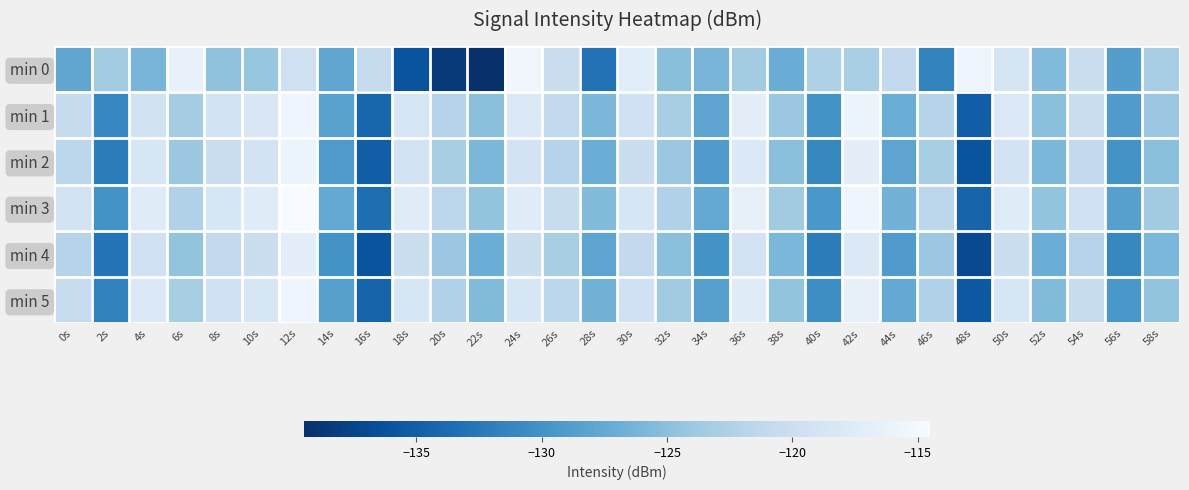

What is the total value across all series at 54s?

-723.0